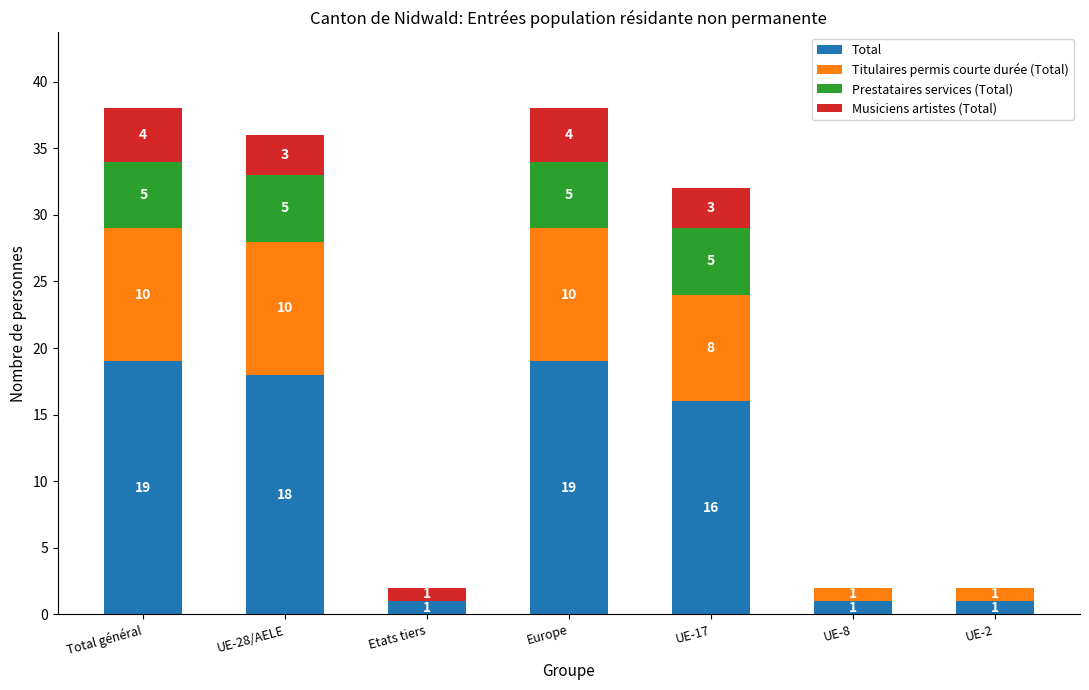

What is the maximum value for Total?

19